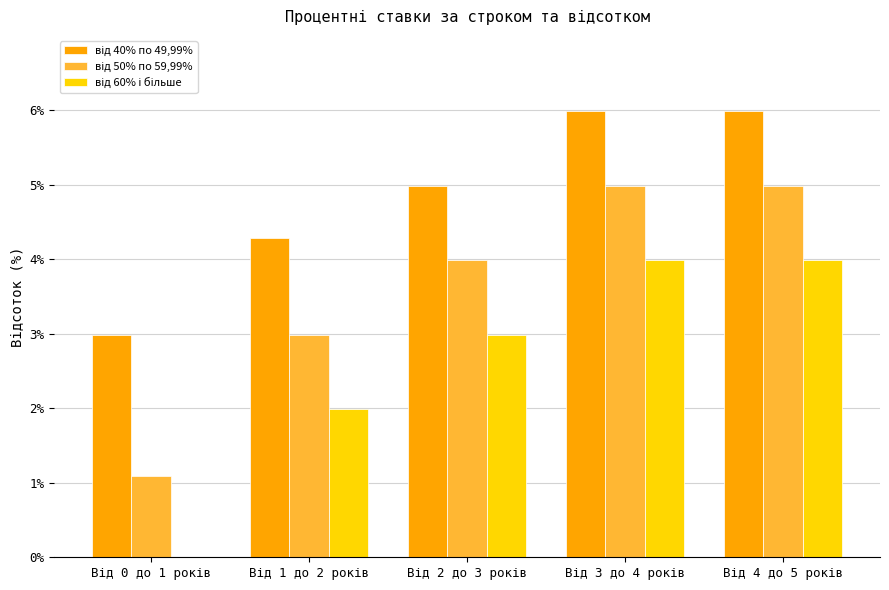

What is the greatest value displayed?

6.0